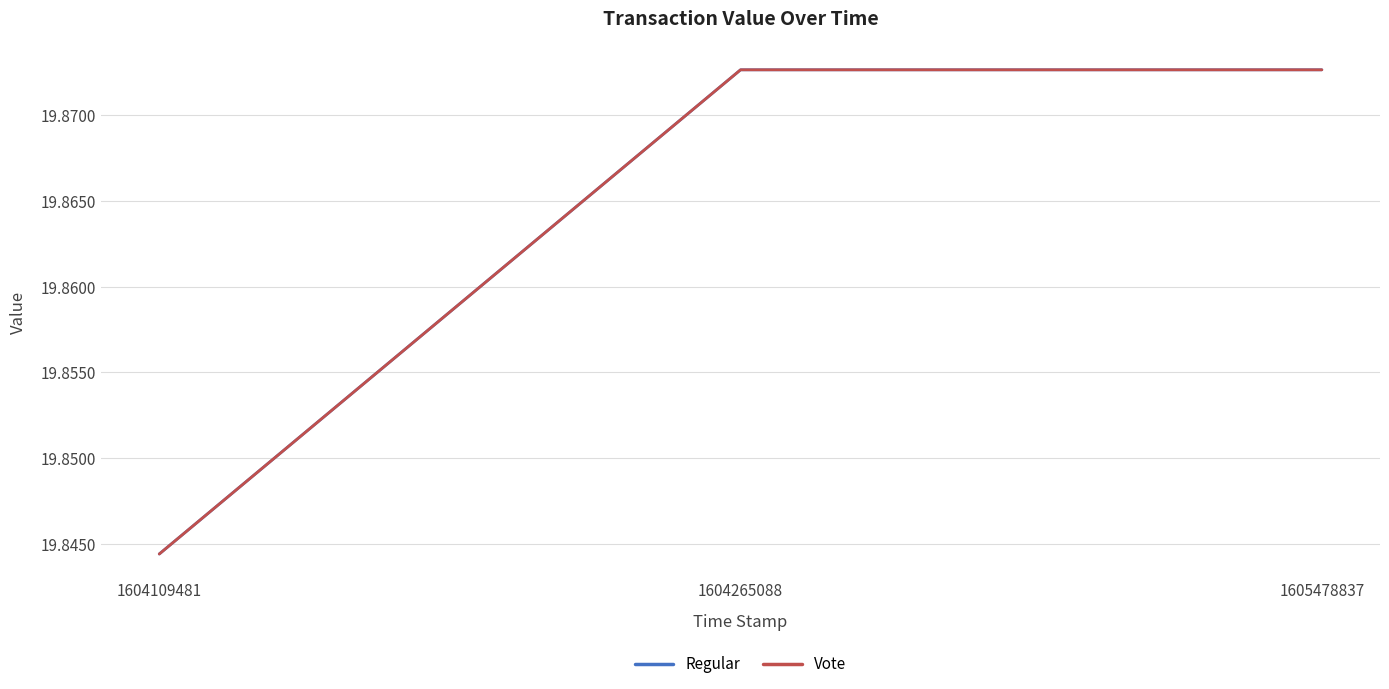

What is the average value of the Vote series?

19.9